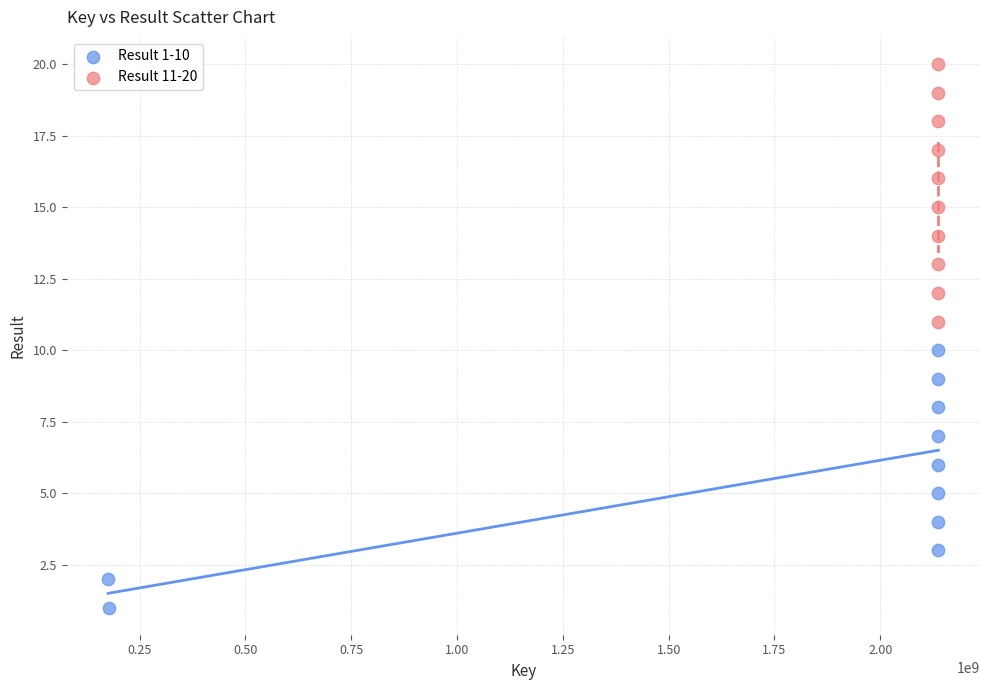

Which series reaches the minimum Y coordinate?

Result 1-10